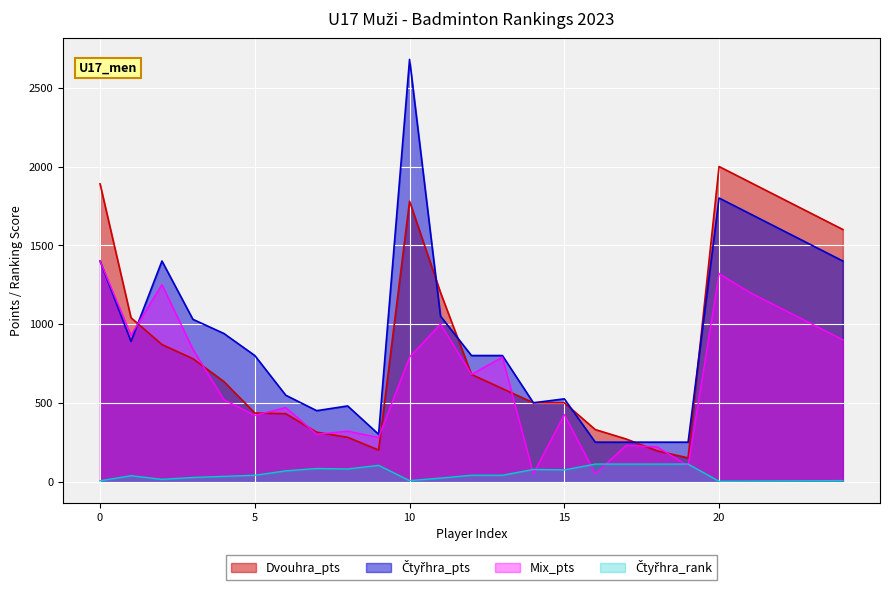

Which series changed the most between Jižní Morava and 10?

Čtyřhra_pts